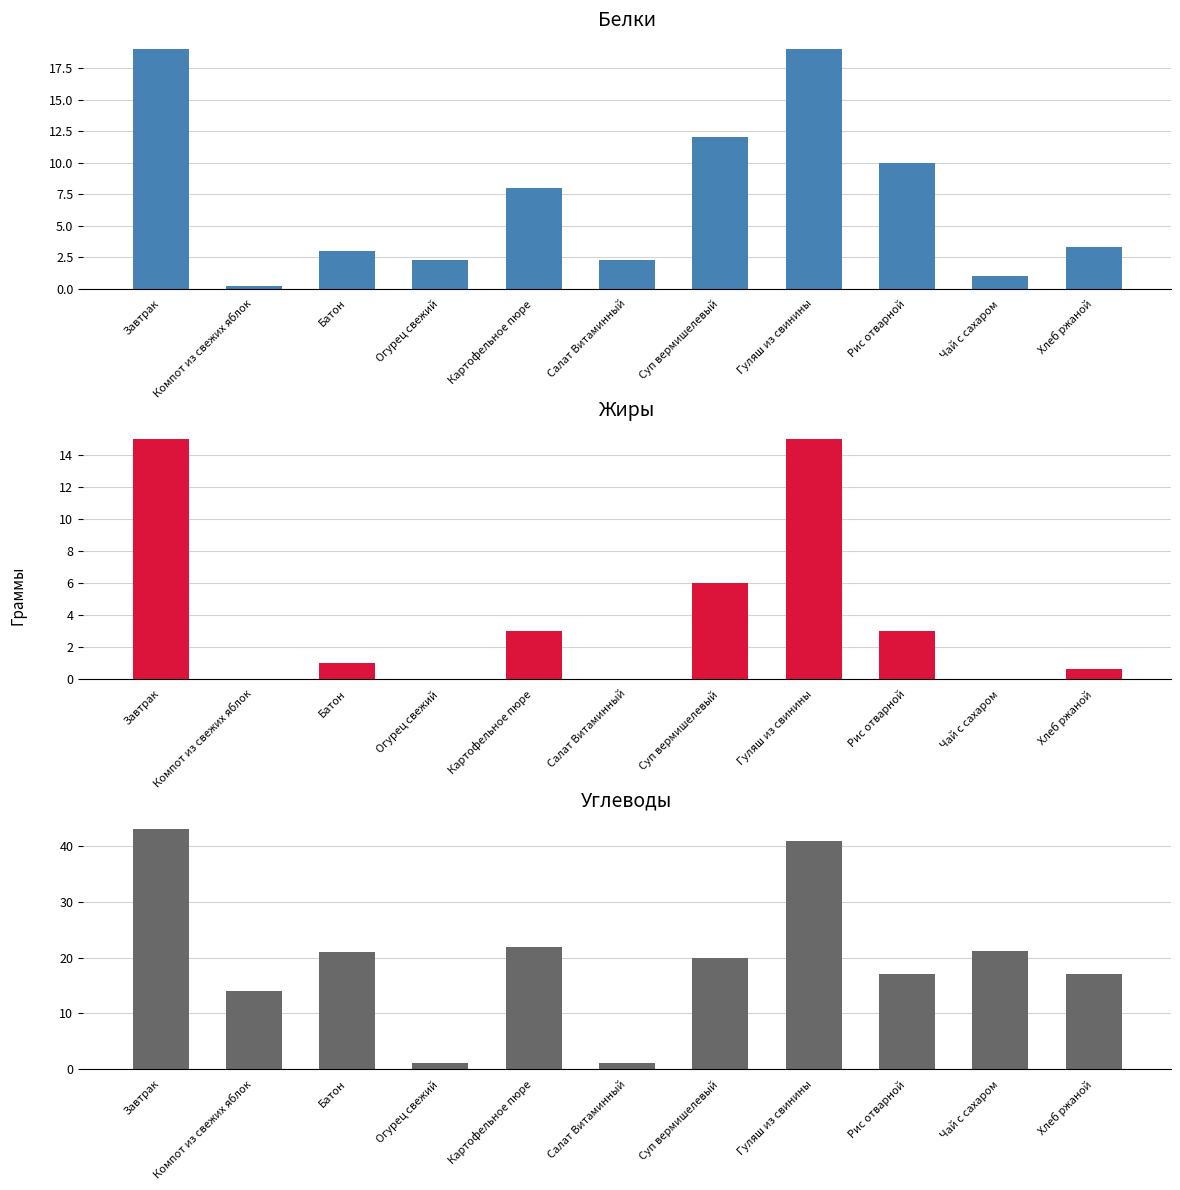

What is the value of the Углеводы bar at the 7th from the left?

20.0